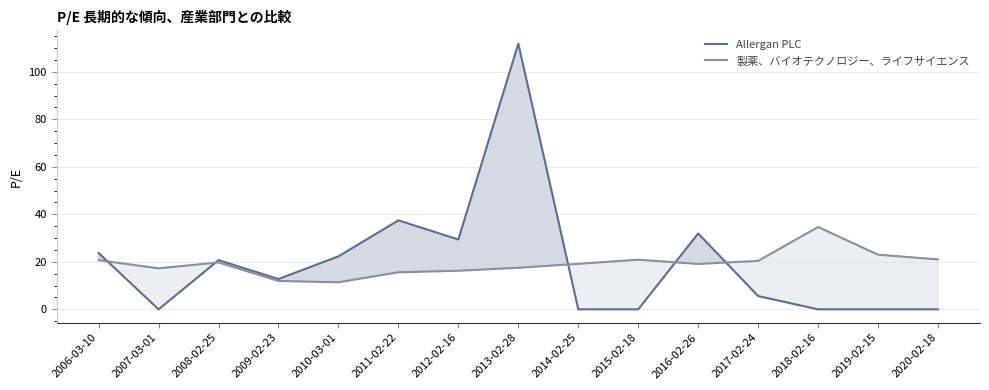

What is the label of the 4th point from the left?

2009-02-23